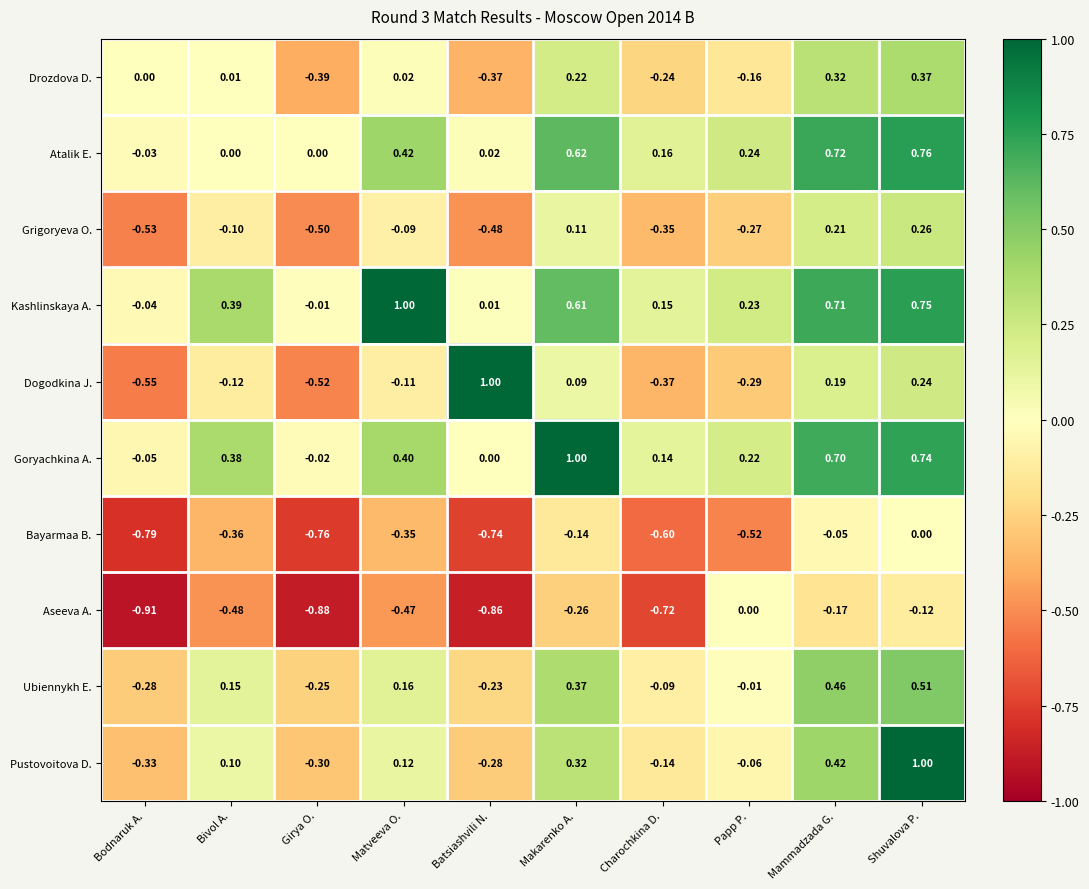

Count the number of data series in this chart.

10